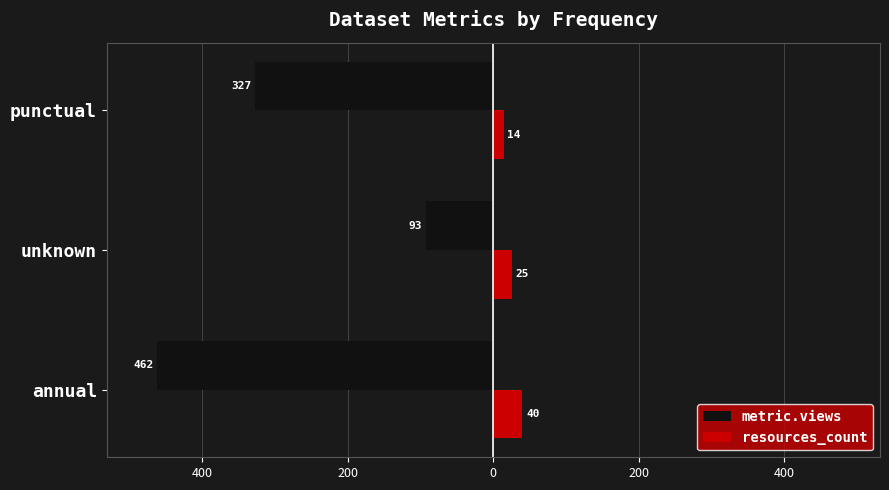

Count the metric.views values in the range -462 to -93.

3